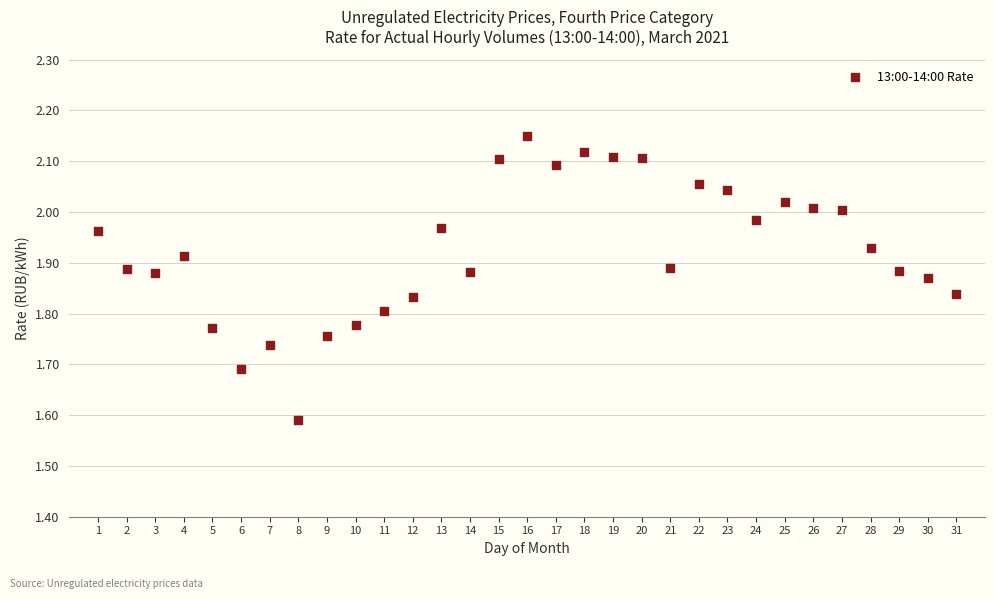

What is the range of Y values (max minus min)?

0.6